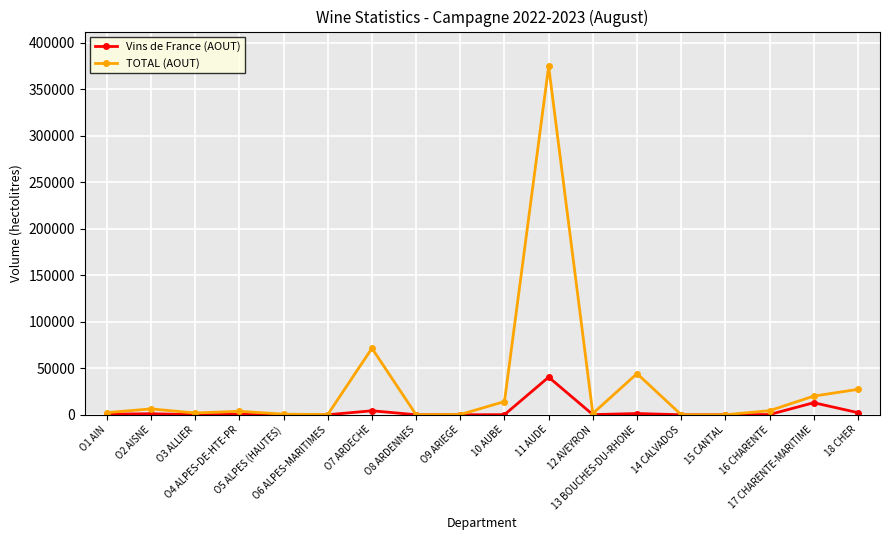

In Vins de France (AOUT), how many points are higher than both neighbors (excluding endpoints)?

6